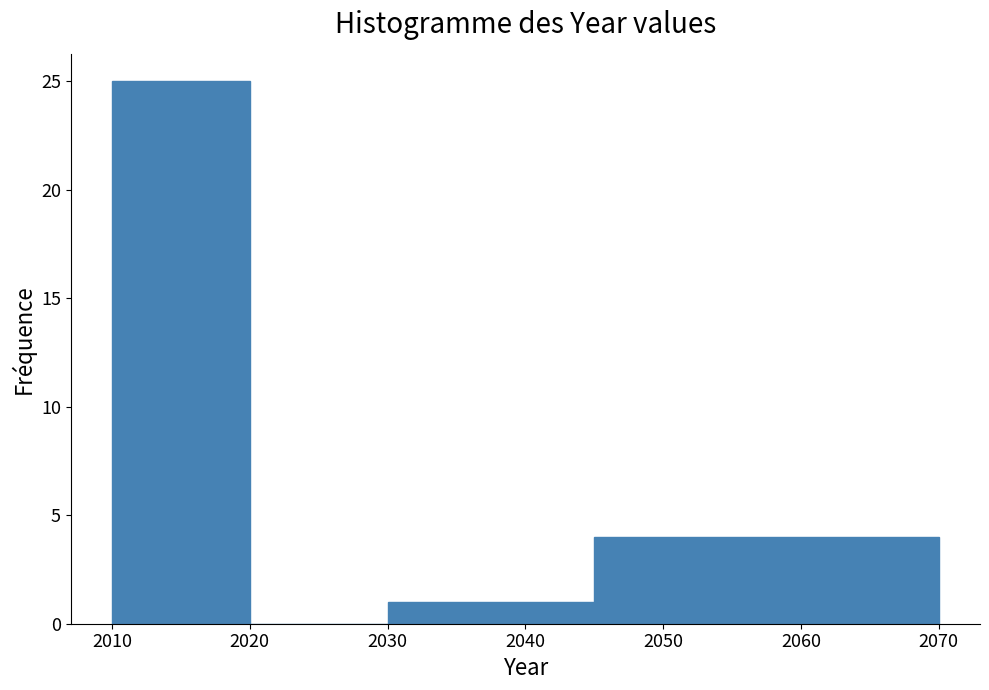

Reading left to right, transcribe this chart: for each bar, give the range it covers on the x-axis and its height. The values are not printed on the chart, so give them approximately, as read against the axis.

2010 to 2020: 25
2020 to 2030: 0
2030 to 2045: 1
2045 to 2070: 4